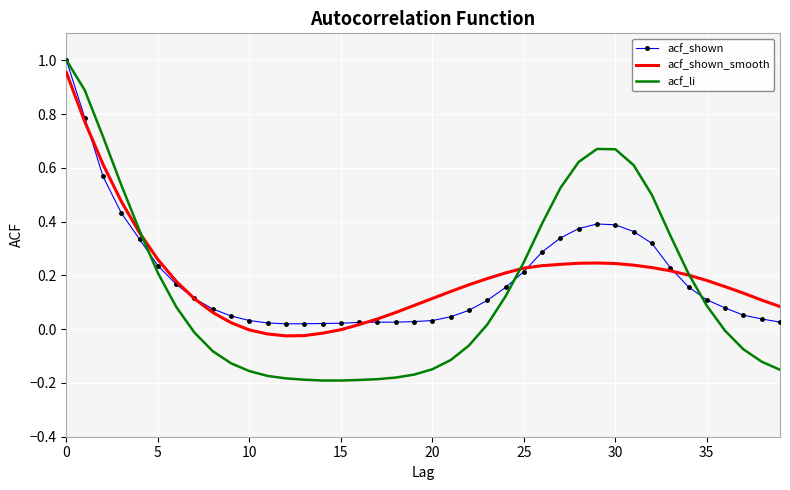

True or false: acf_li and acf_shown cross at least once.

True